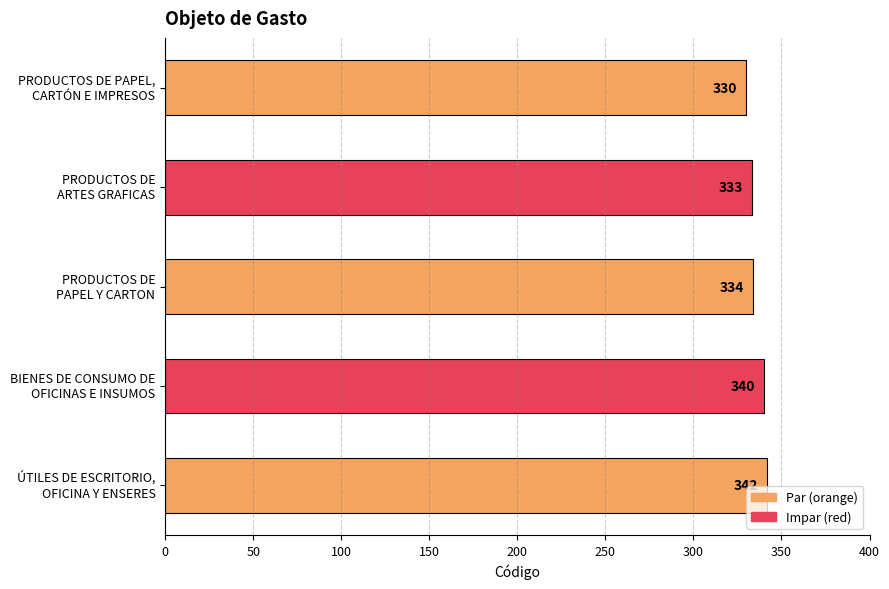

What is the minimum value shown in the chart?

330